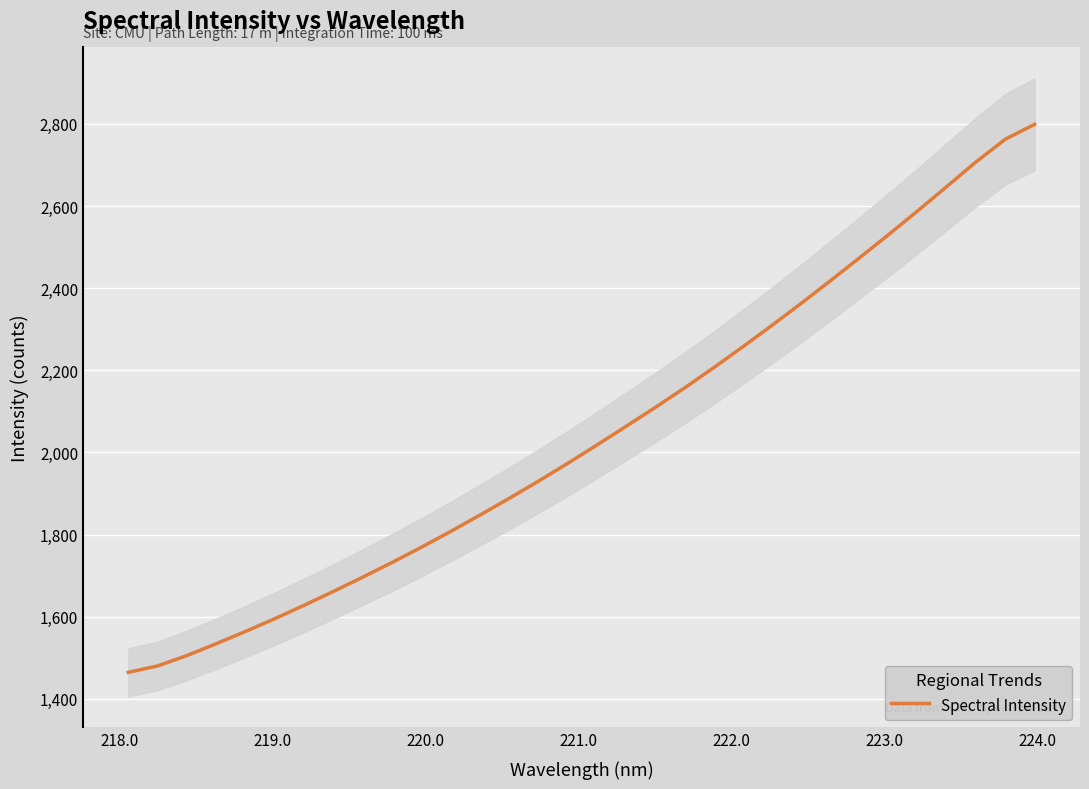

What is the maximum value for Spectral Intensity?

2799.0